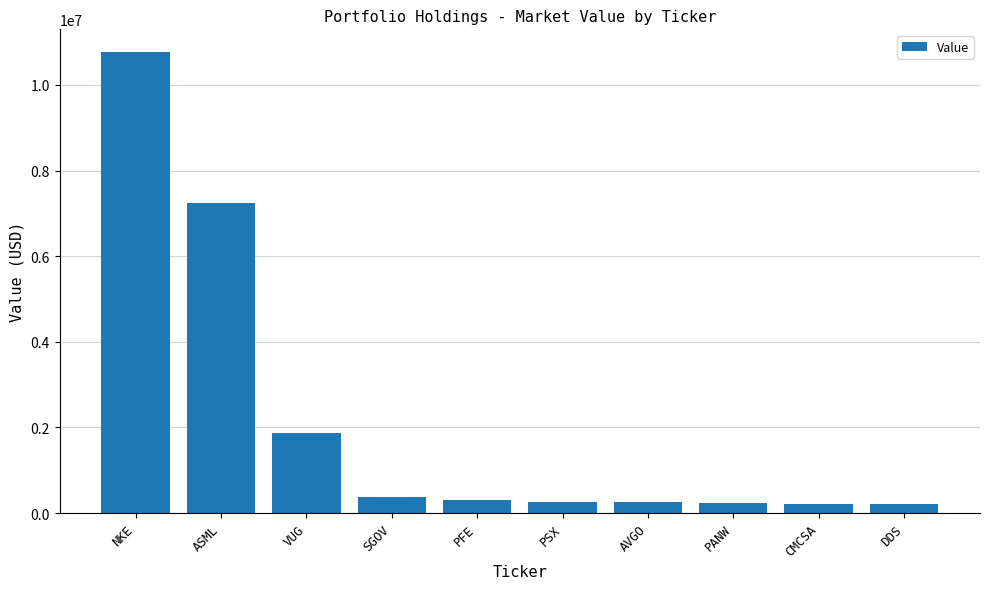

What is the maximum value shown in the chart?

10760474